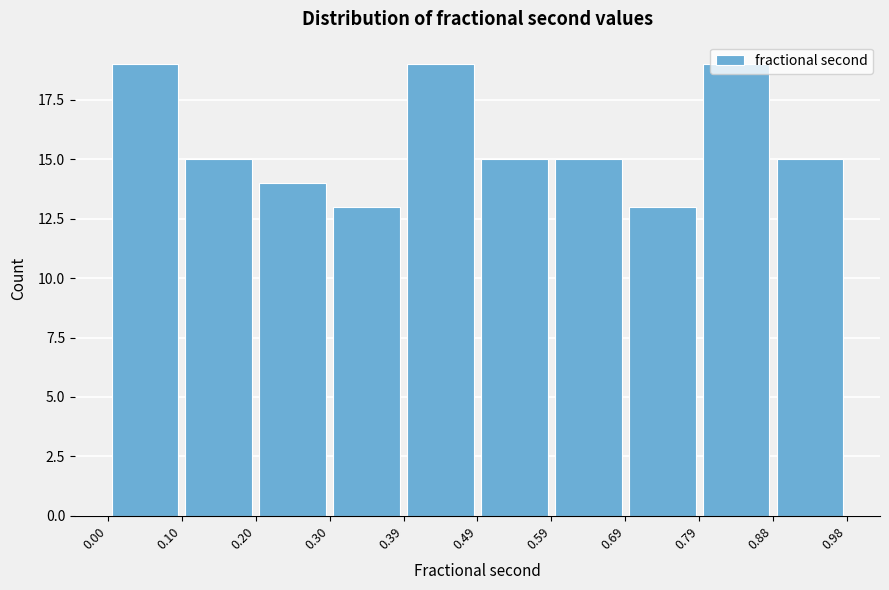

Reading left to right, transcribe this chart: for each bar, give the range it covers on the x-axis and its height. The values are not printed on the chart, so give them approximately, as read against the axis.

0.00 to 0.10: 19
0.10 to 0.20: 15
0.20 to 0.30: 14
0.30 to 0.39: 13
0.39 to 0.49: 19
0.49 to 0.59: 15
0.59 to 0.69: 15
0.69 to 0.79: 13
0.79 to 0.88: 19
0.88 to 0.98: 15